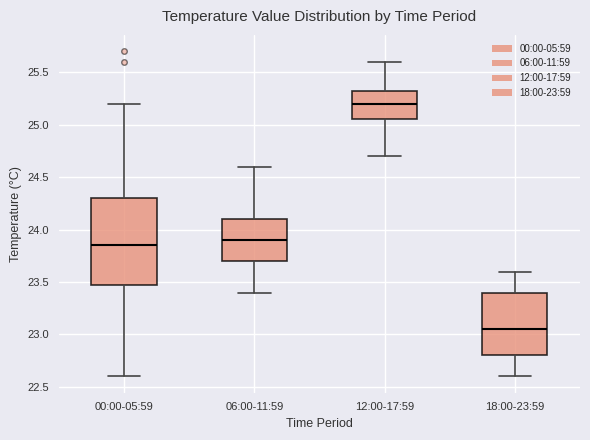

Where does the median line of the box for 18:00-23:59 sit on the y-axis? The values are not printed on the chart, so give them approximately, as read against the axis.

23.05